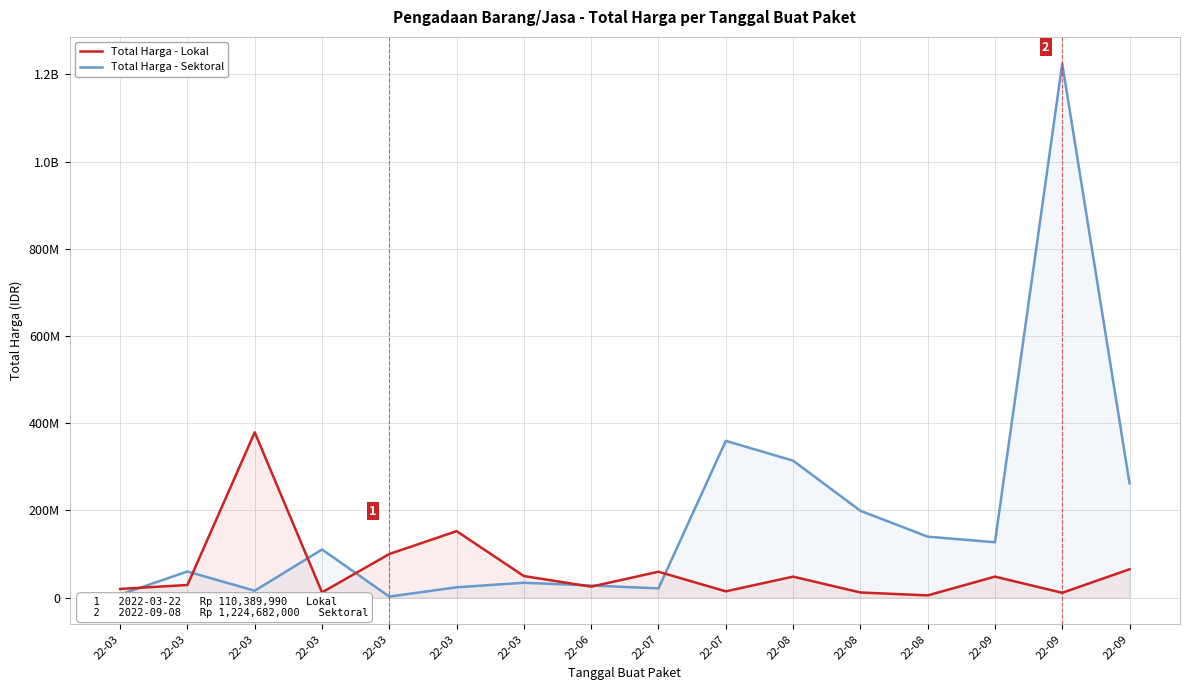

Does the chart have visible grid lines?

Yes